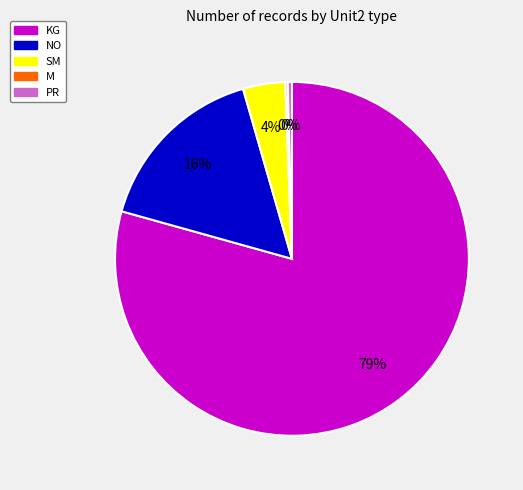

Is there a majority slice in this chart?

Yes